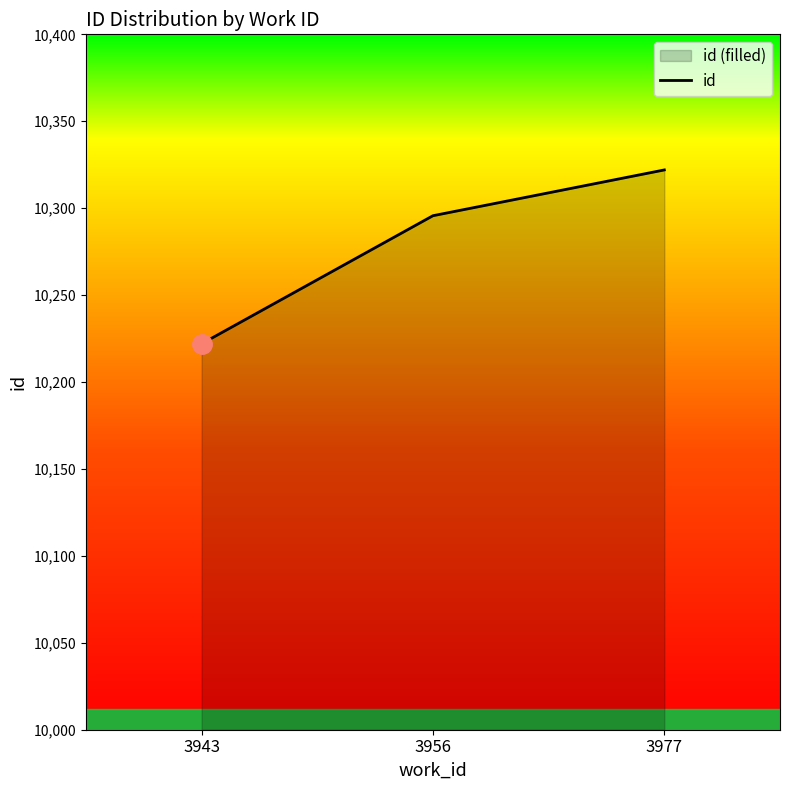

Reading right to left, transcribe all the data shown in this chart.

3977=10322.0	3956=10295.7	3943=10222.0